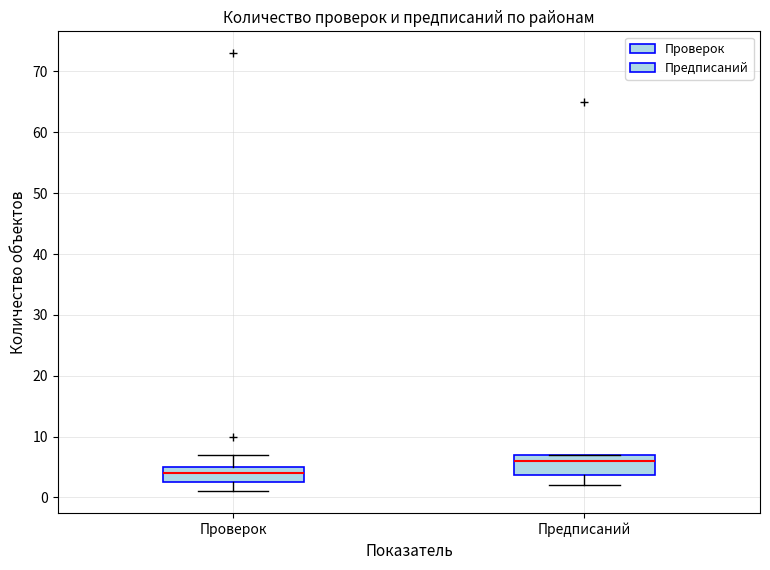

Reading left to right, read every box against the y-axis: the position of its median line, the range the box covers, and the ends of its whiskers. The values are not printed on the chart, so give them approximately, as read against the axis.

Проверок: median 4, box 3 to 5, whiskers 1 to 7
Предписаний: median 6, box 4 to 7, whiskers 2 to 7